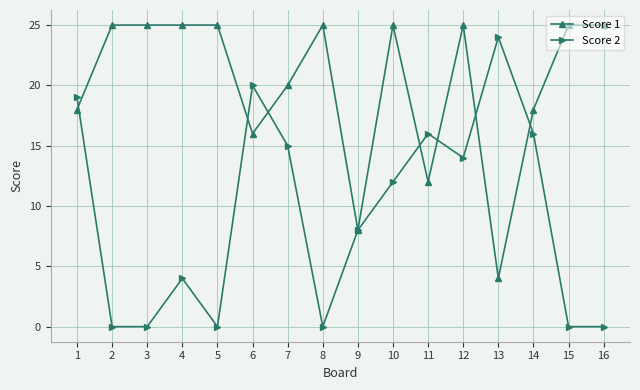

What is the difference between the Score 2 values at 13 and 12?

10